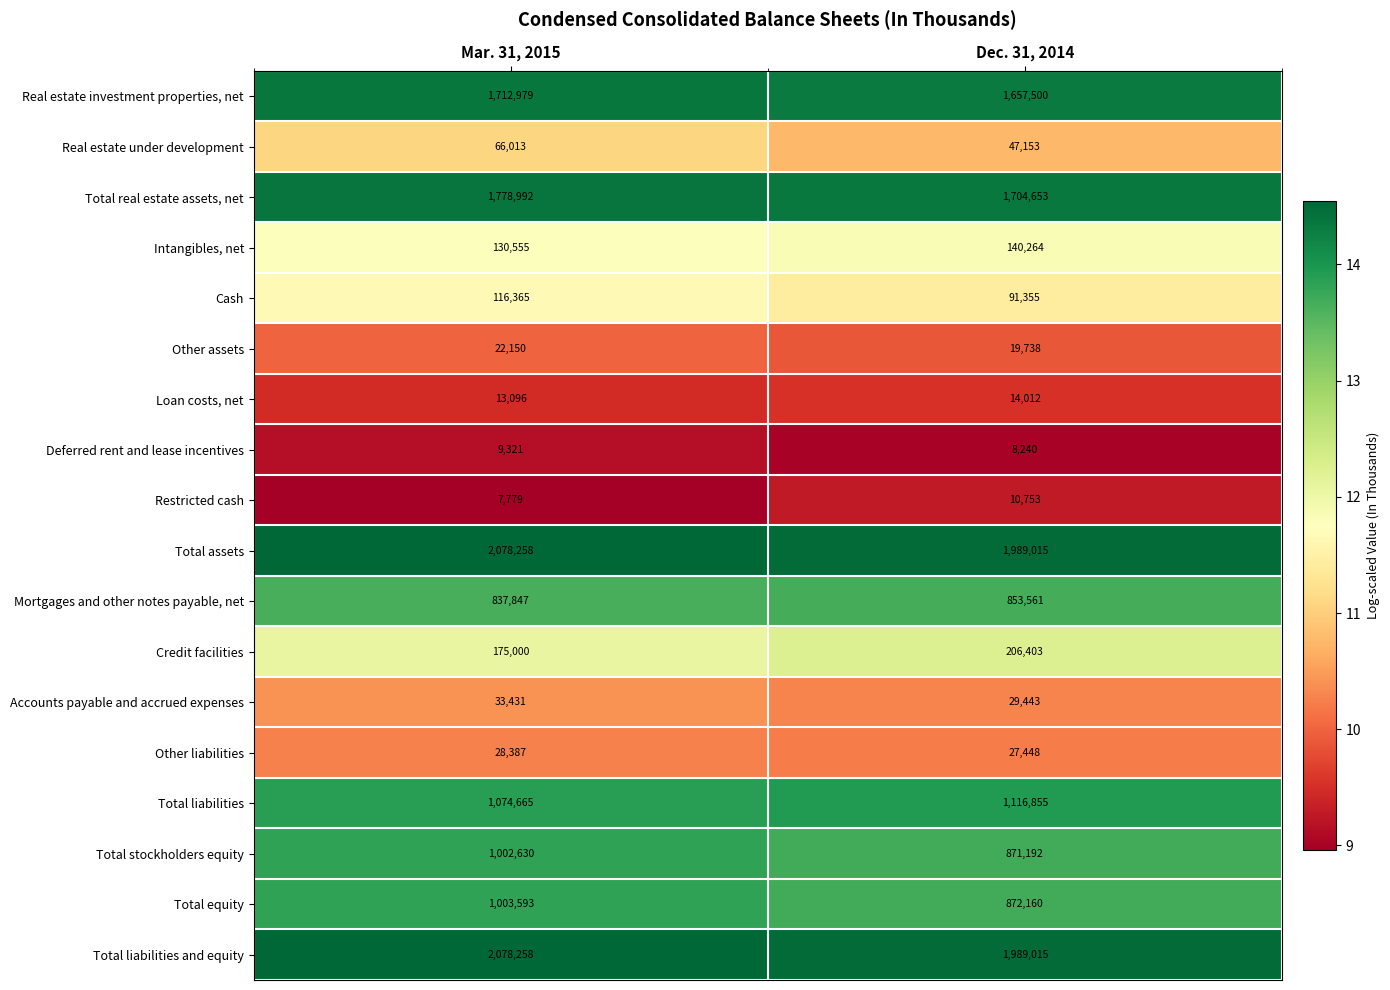

What is the average value of the Real estate under development series?

56583